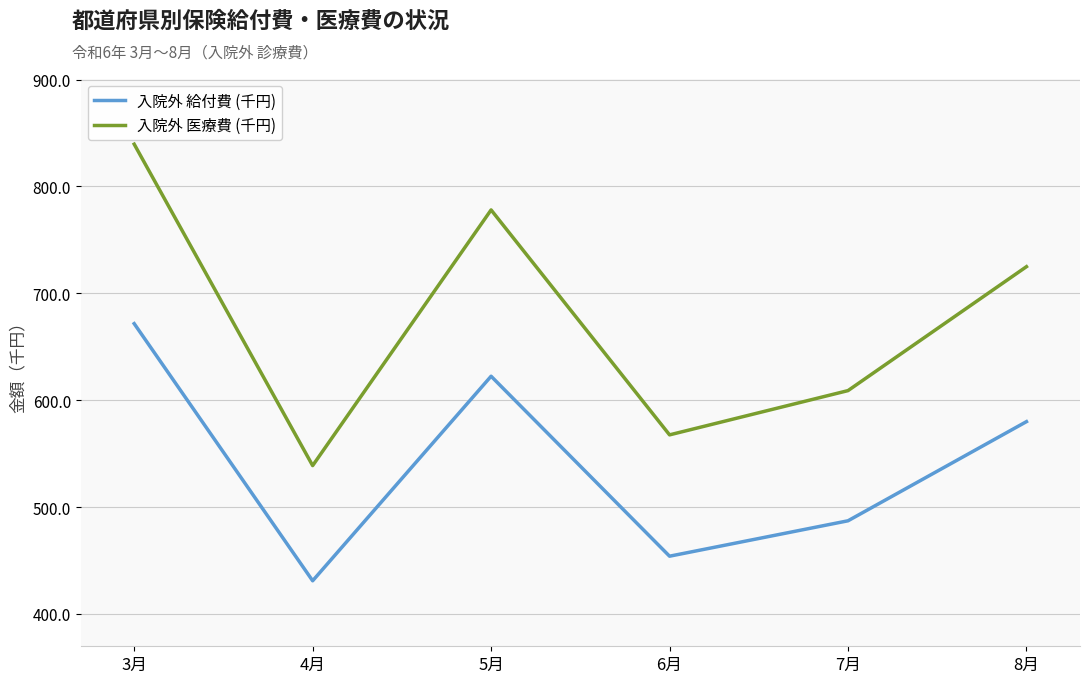

Which series changed the most between 3月 and 8月?

入院外 医療費 (千円)